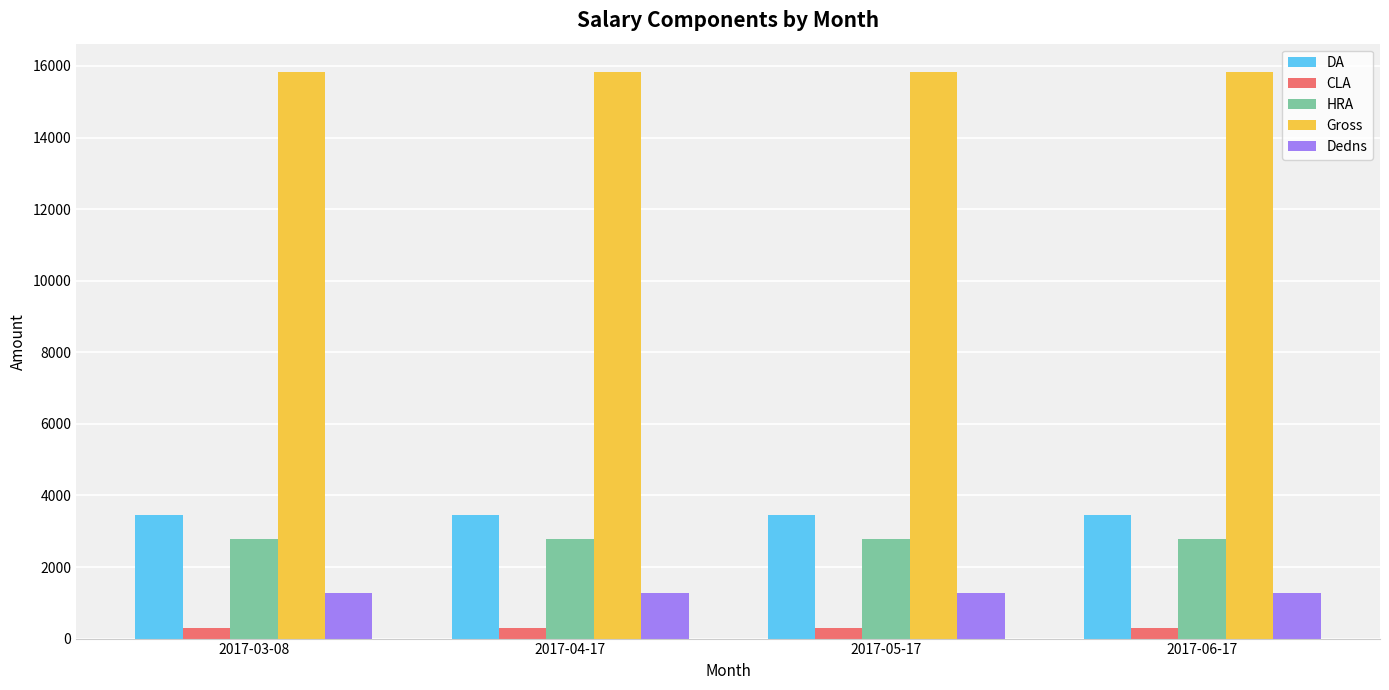

Rank the series by their maximum value, from lowest to highest.

CLA, Dedns, HRA, DA, Gross